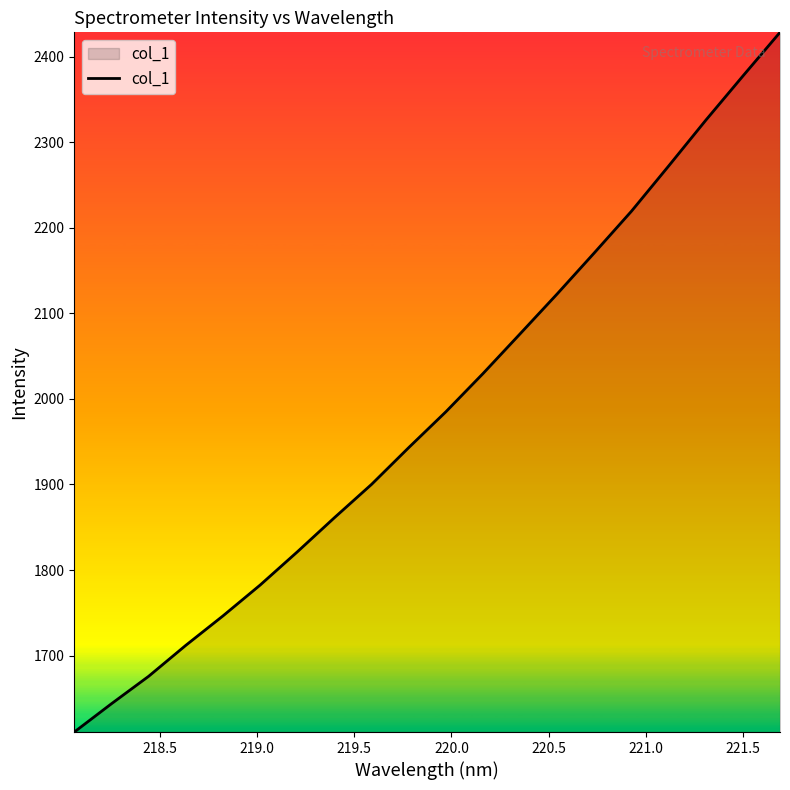

What is the greatest value displayed?

2428.4